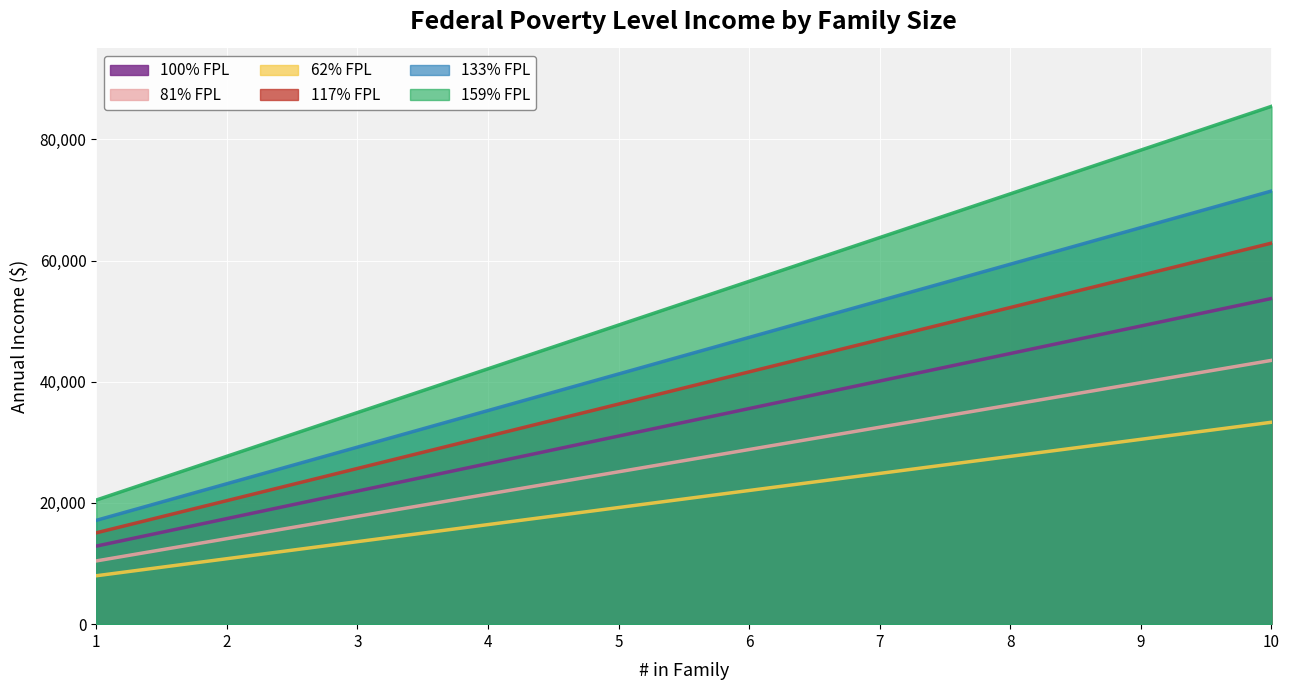

Between 7 and 10, which is larger?

10